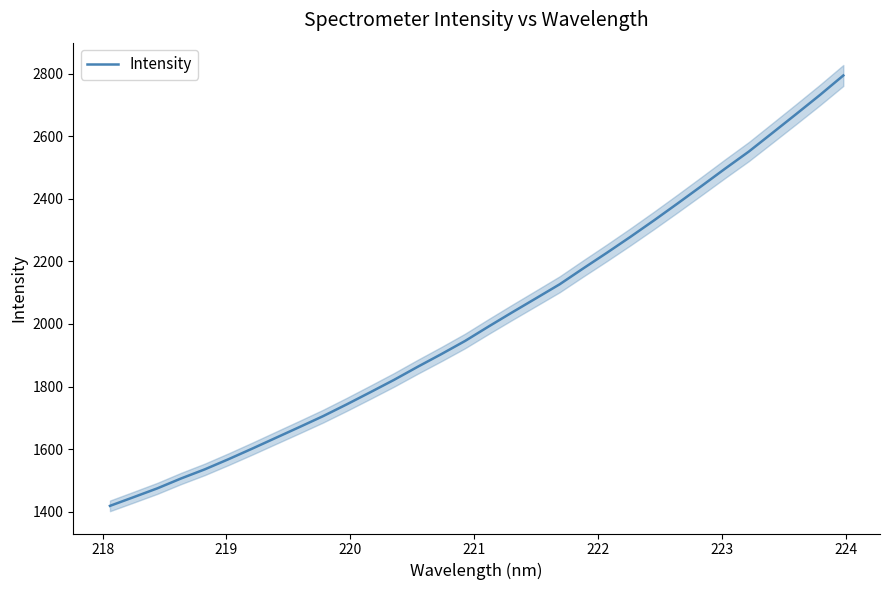

What is the minimum value for Intensity?

1418.4